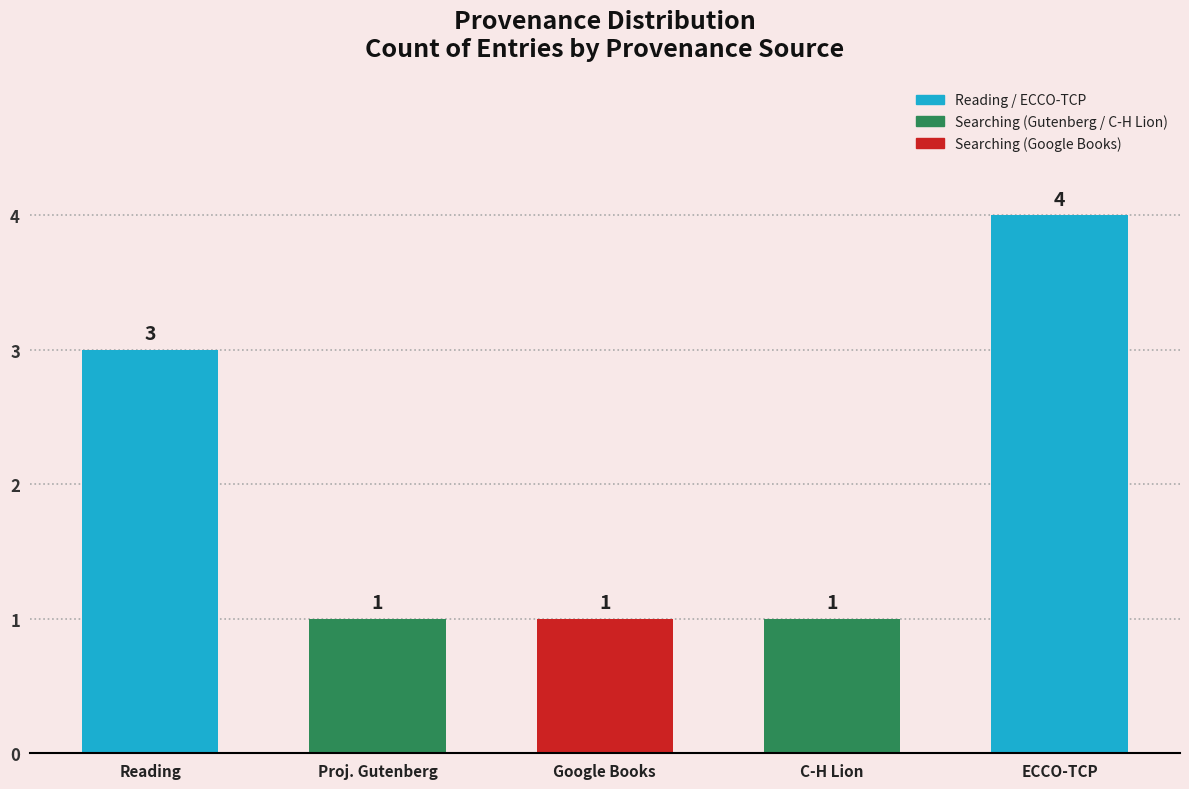

What is the greatest value displayed?

4